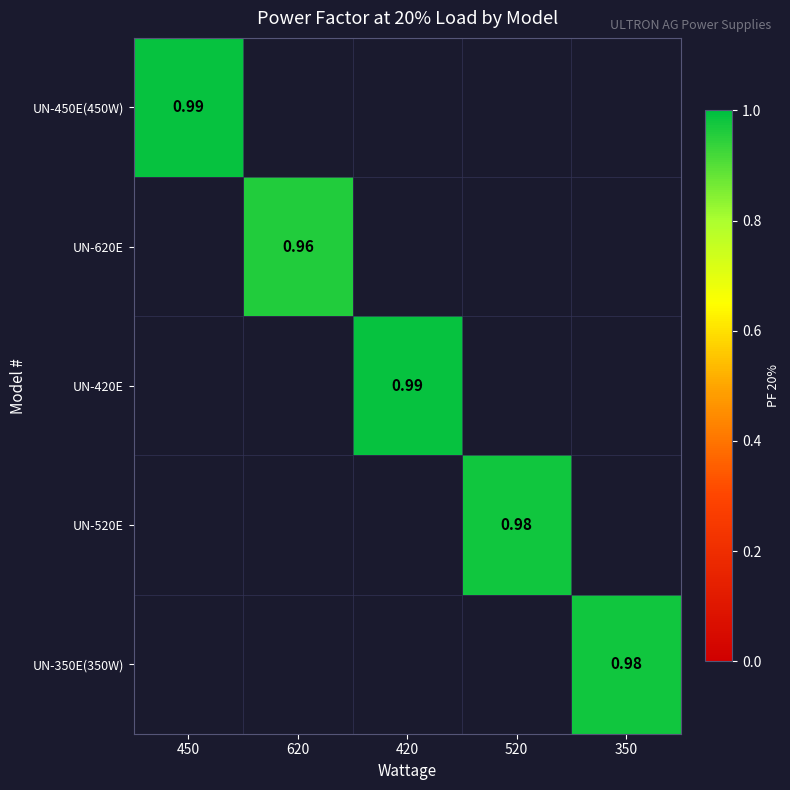

Which has a higher value, 450 or 420?

420